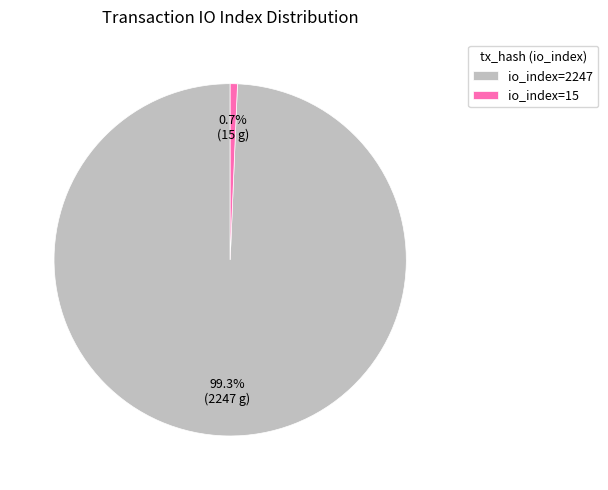

What is the smallest slice in the pie chart?

io_index=15